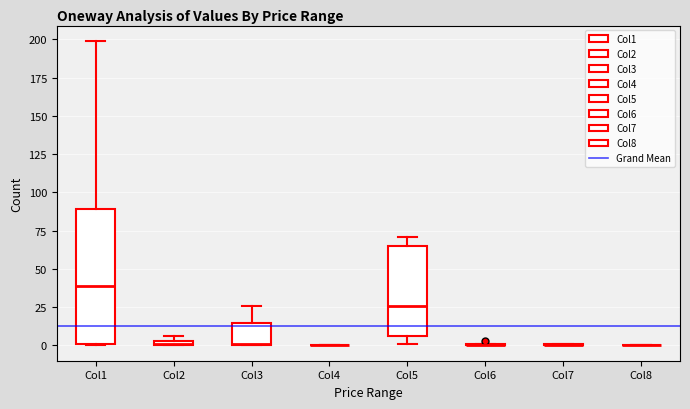

Which box is the tallest, from its lower edge to its upper edge?

Col1